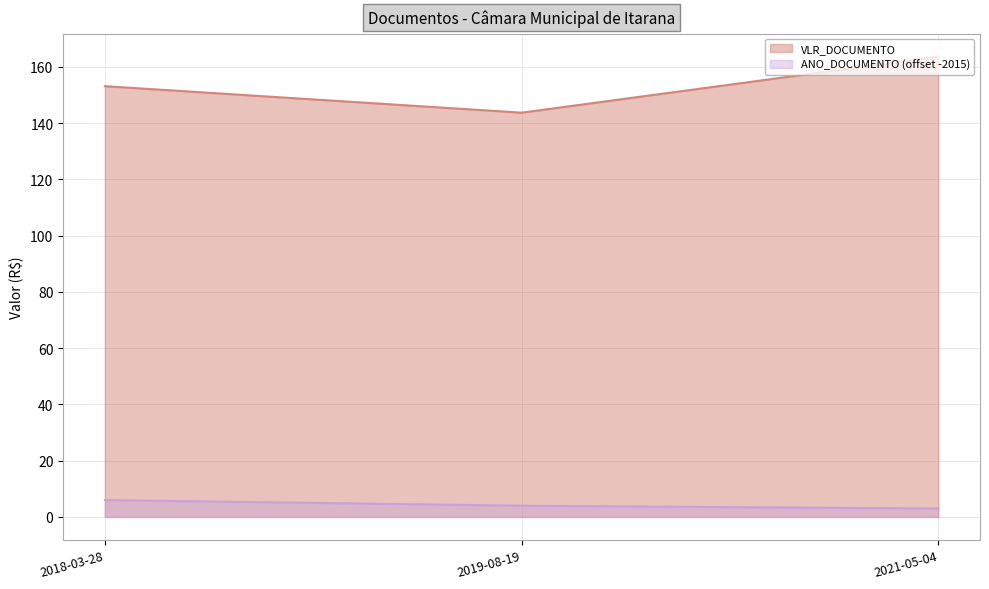

What is the label of the 1st point from the right?

2021-05-04